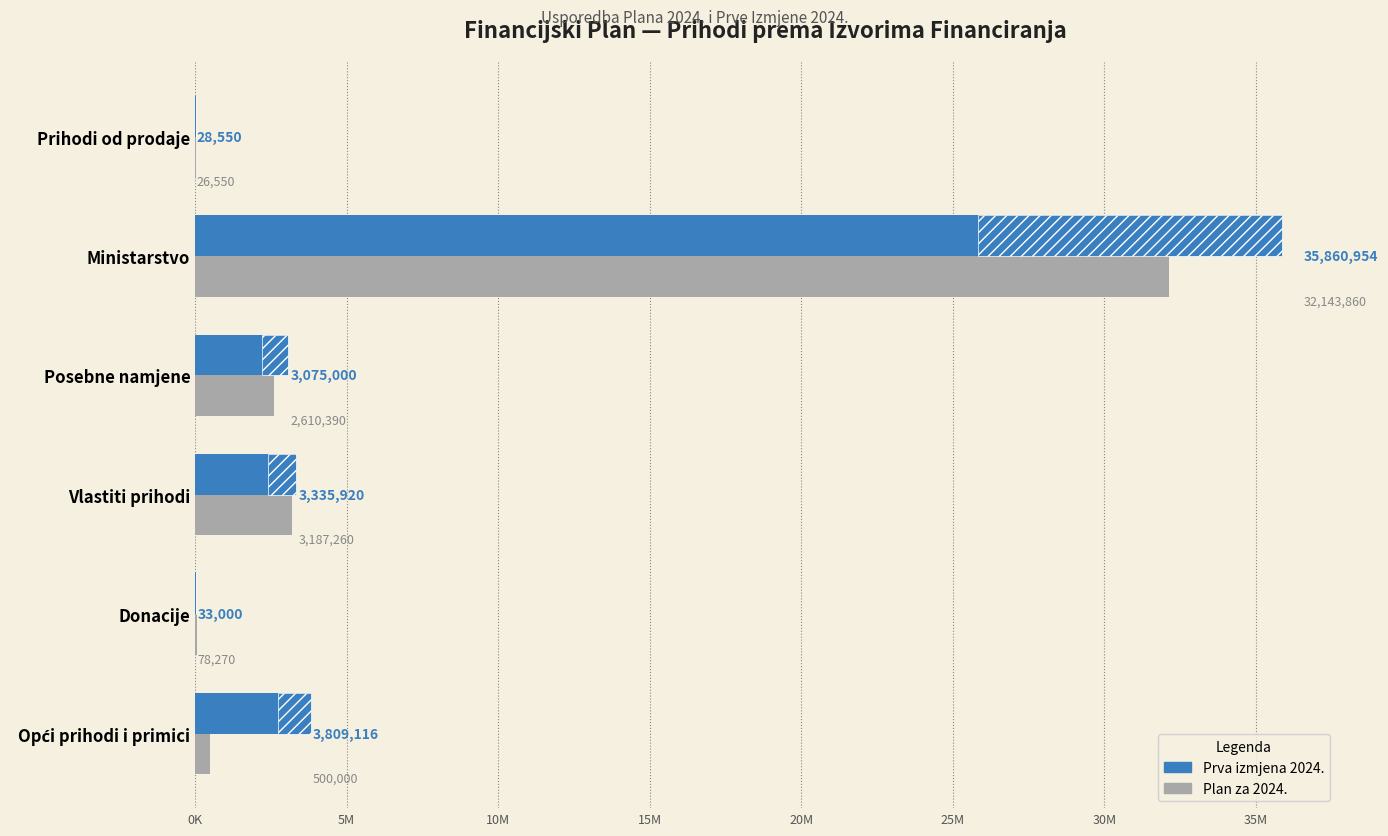

At how many categories does at least one series exceed 17275395?

1